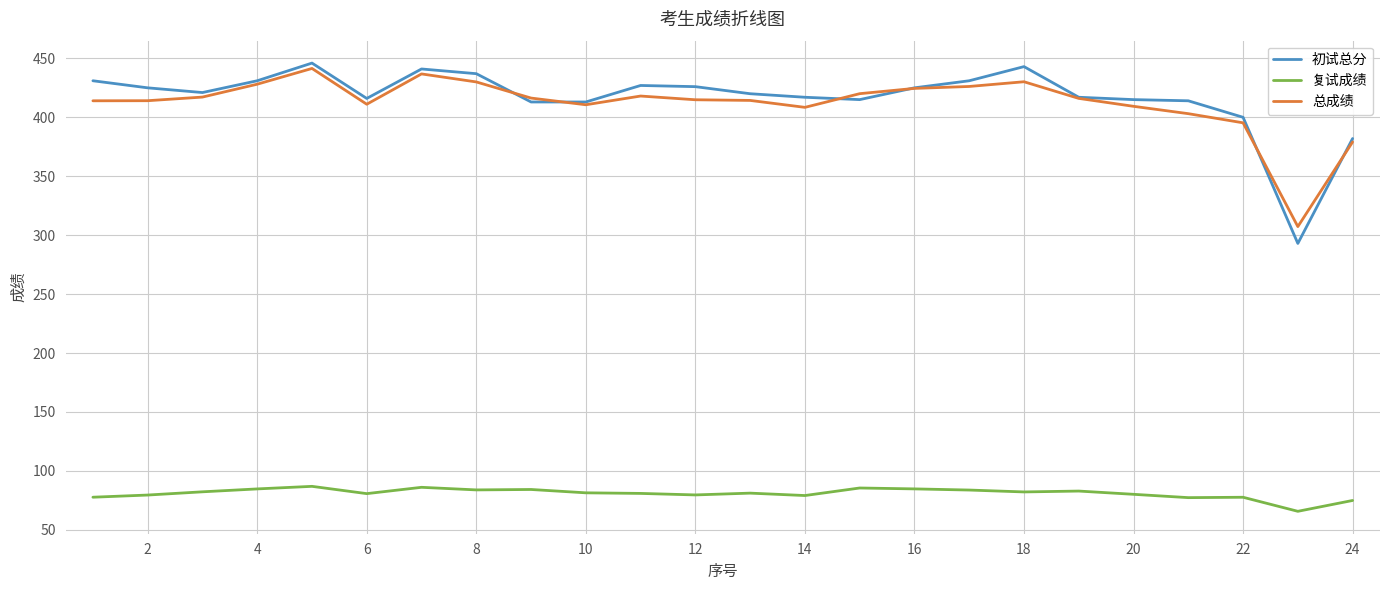

Which series has the widest spread of values?

初试总分